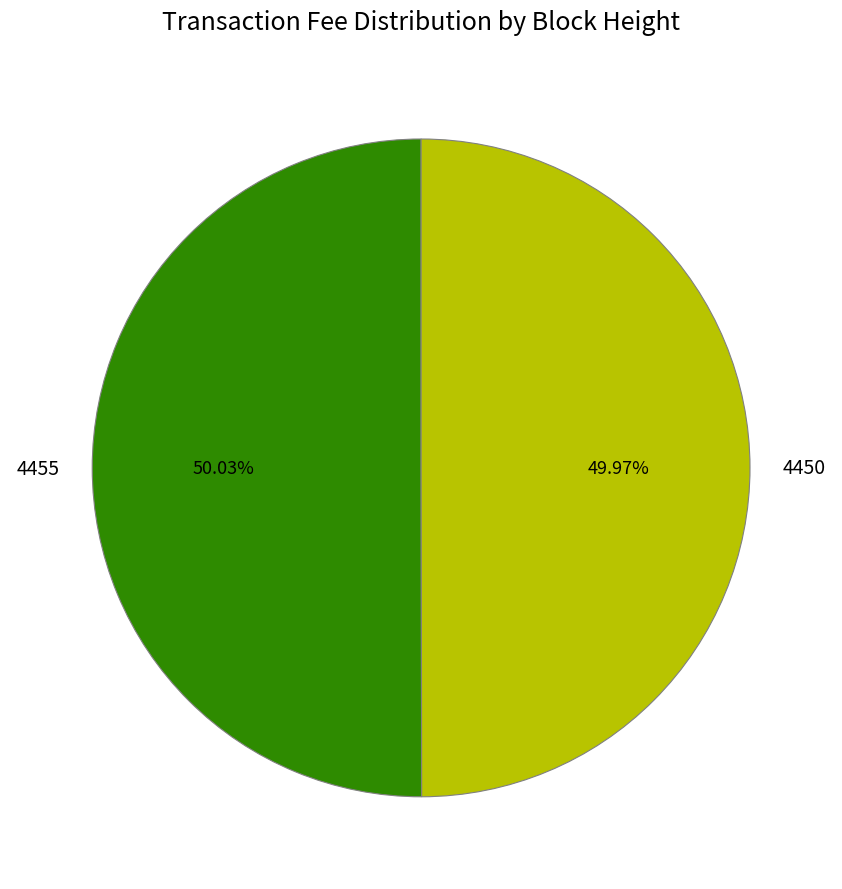

Approximately how many times larger is the value at 4450 compared to 4455?

1.0